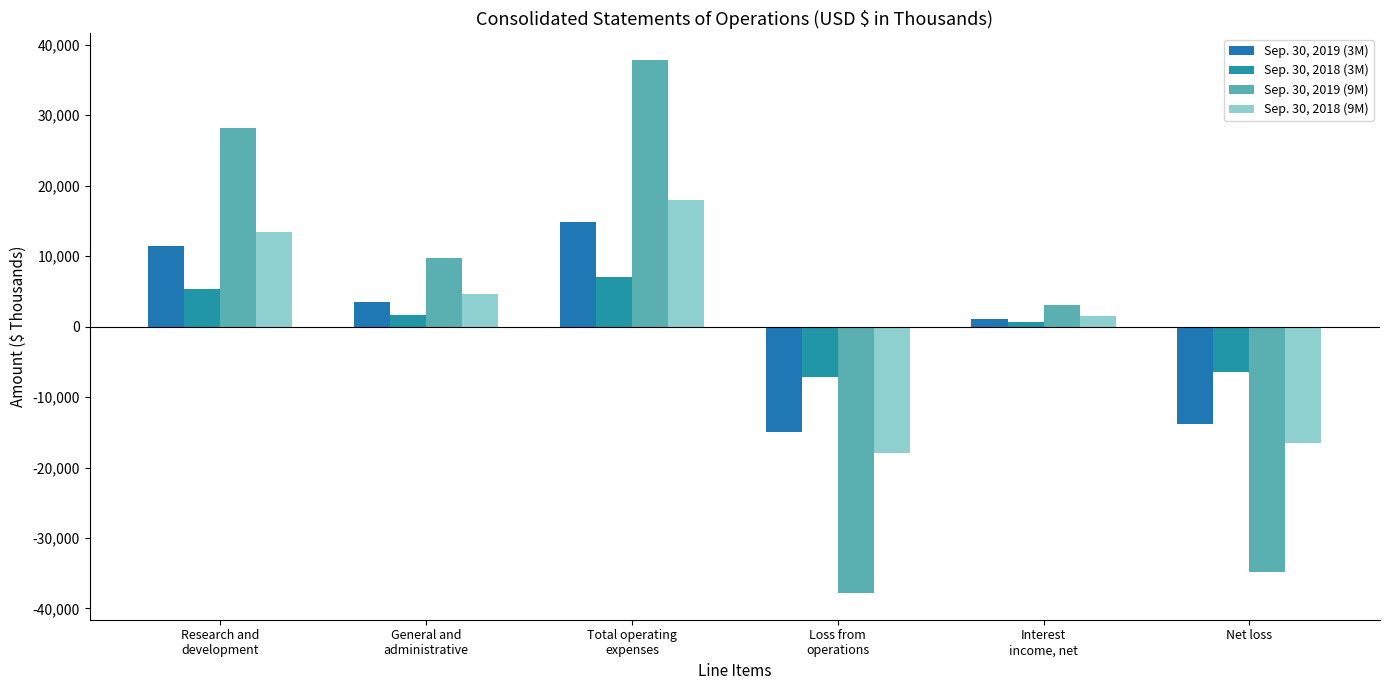

What is the label of the 6th bar from the left?

Net loss